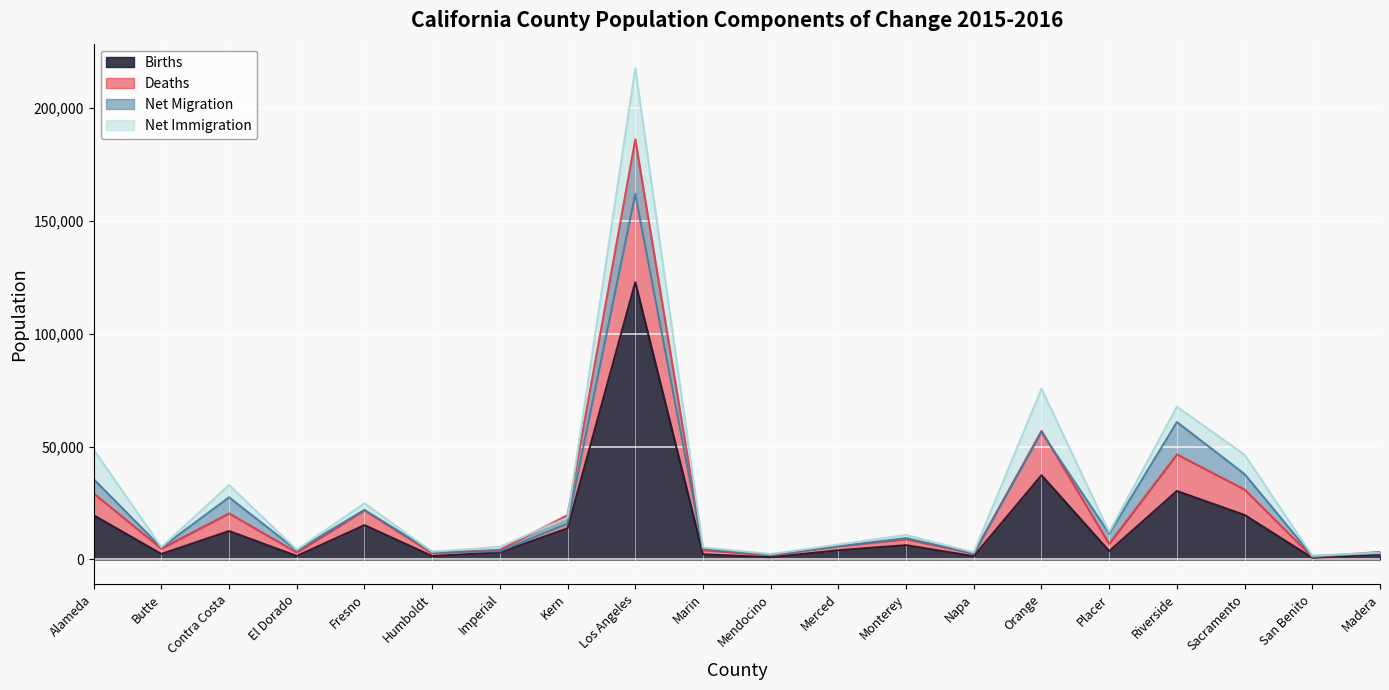

What is the label of the 2nd point from the right?

San Benito